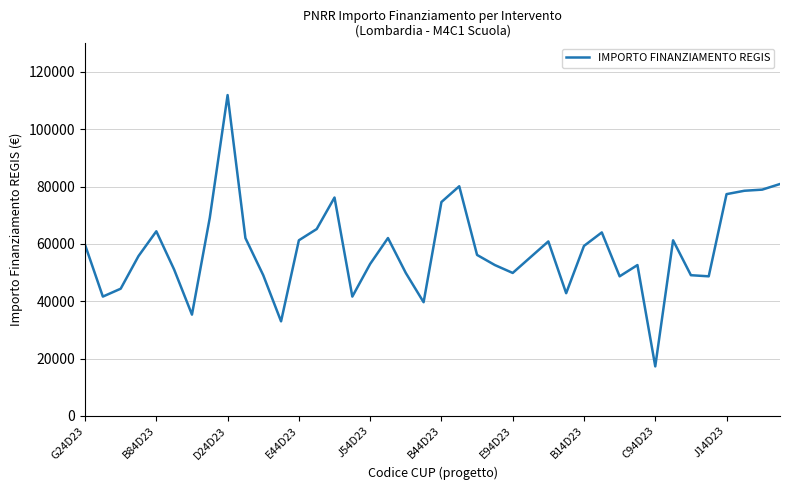

What is the minimum value shown in the chart?

17283.4